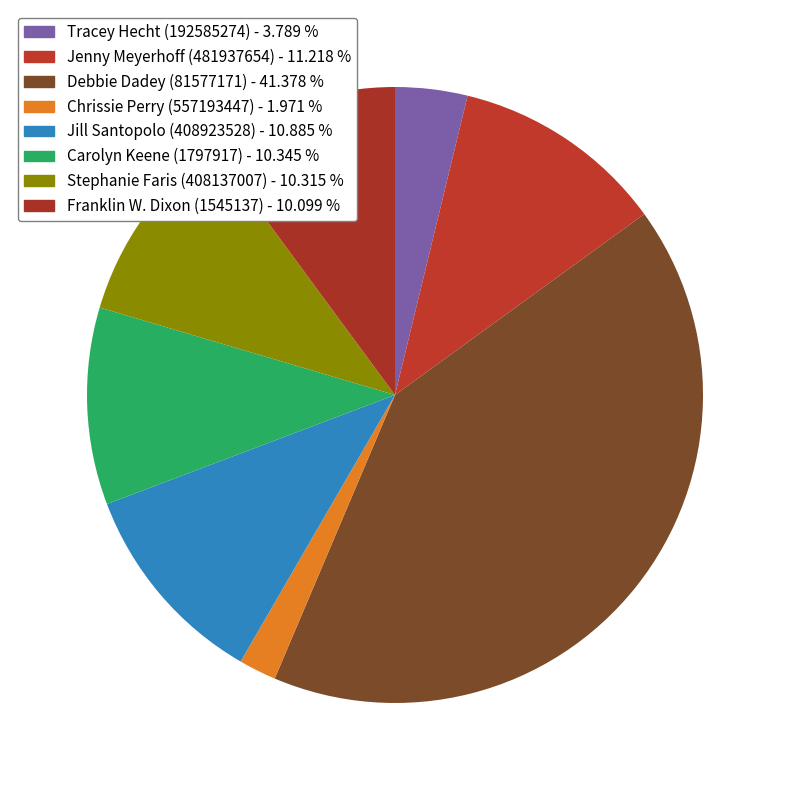

How many segments does this pie chart have?

8